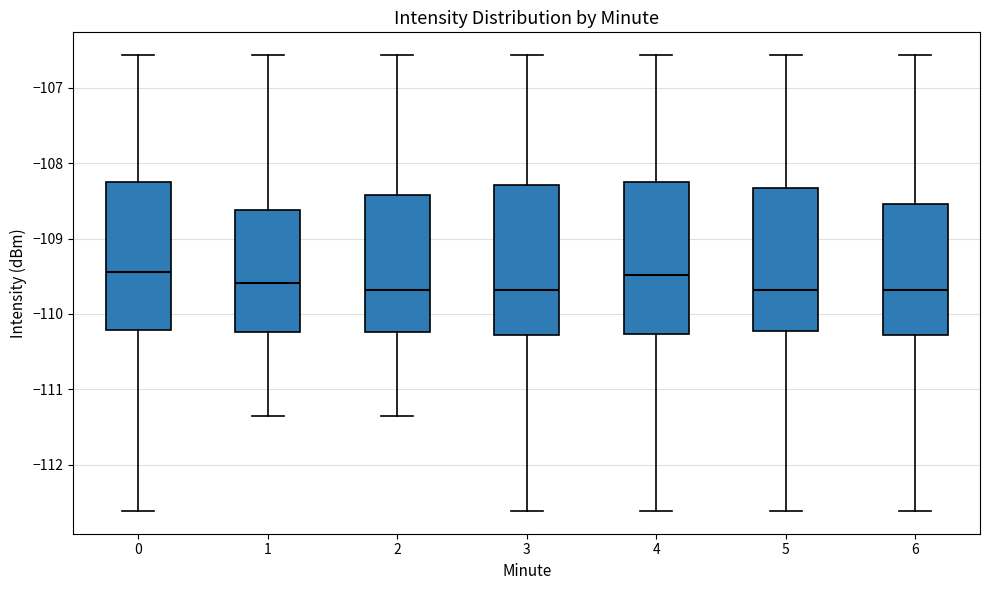

Reading left to right, read every box against the y-axis: the position of its median line, the range the box covers, and the ends of its whiskers. The values are not printed on the chart, so give them approximately, as read against the axis.

0: median -109.4, box -110.2 to -108.3, whiskers -112.6 to -106.6
1: median -109.6, box -110.2 to -108.6, whiskers -111.4 to -106.6
2: median -109.7, box -110.2 to -108.4, whiskers -111.4 to -106.6
3: median -109.7, box -110.3 to -108.3, whiskers -112.6 to -106.6
4: median -109.5, box -110.3 to -108.3, whiskers -112.6 to -106.6
5: median -109.7, box -110.2 to -108.3, whiskers -112.6 to -106.6
6: median -109.7, box -110.3 to -108.5, whiskers -112.6 to -106.6